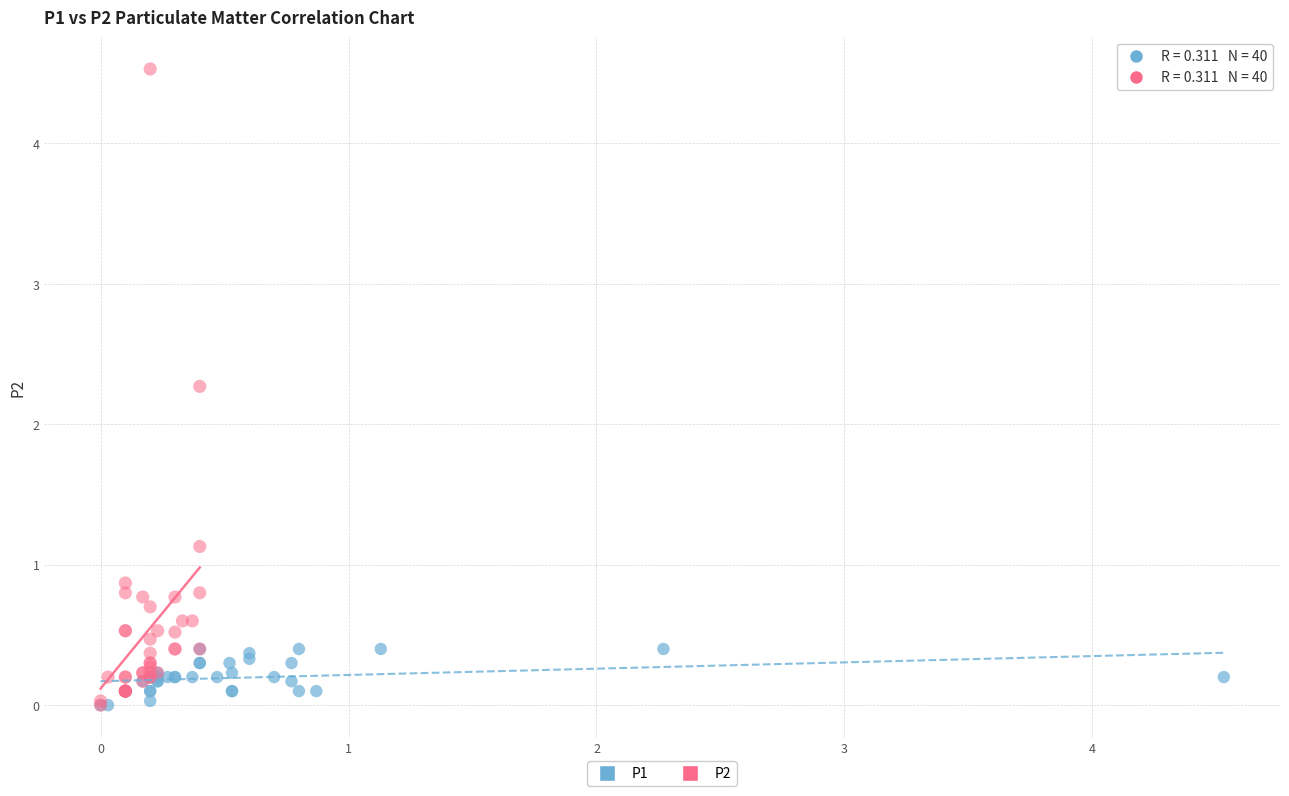

Which series contains the highest Y value?

P2